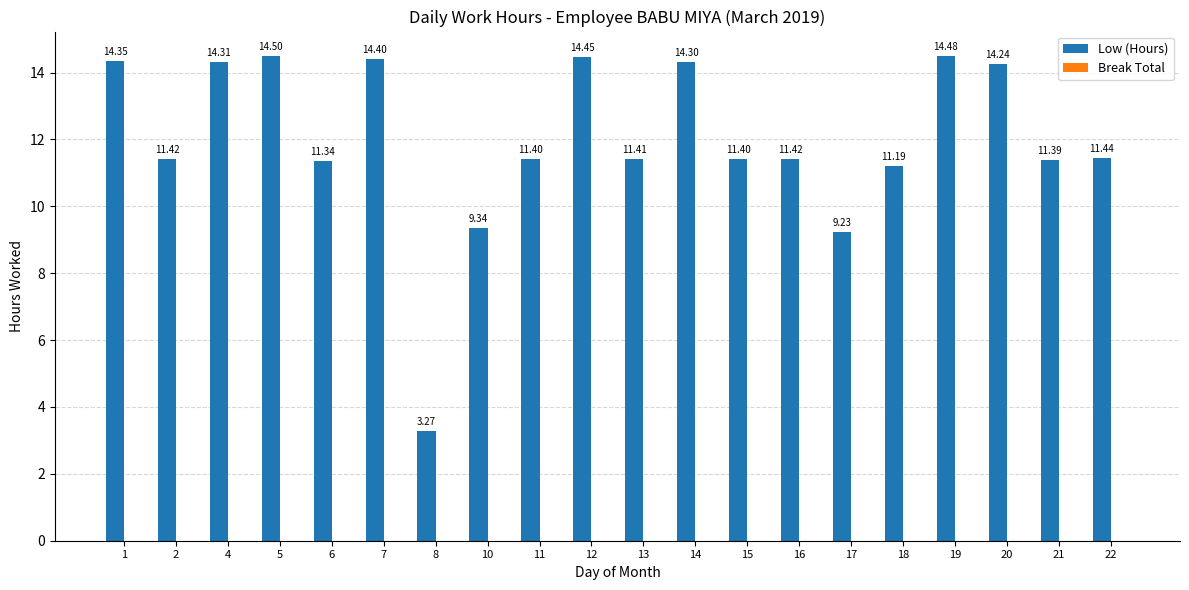

Approximately how many times larger is the value at 10 compared to 12?

0.6